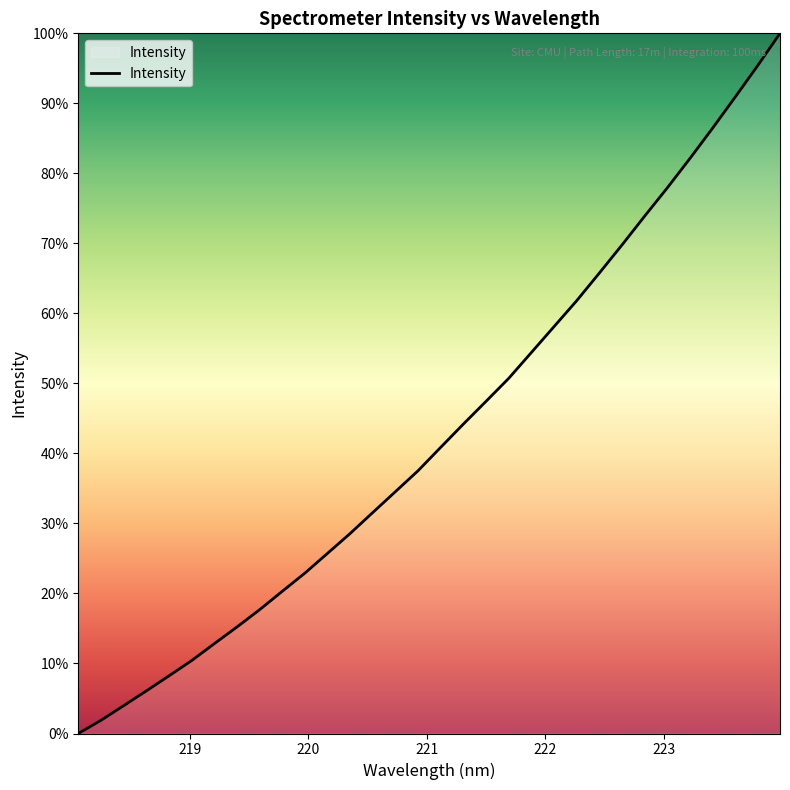

What is the sum of all values?

1376.5